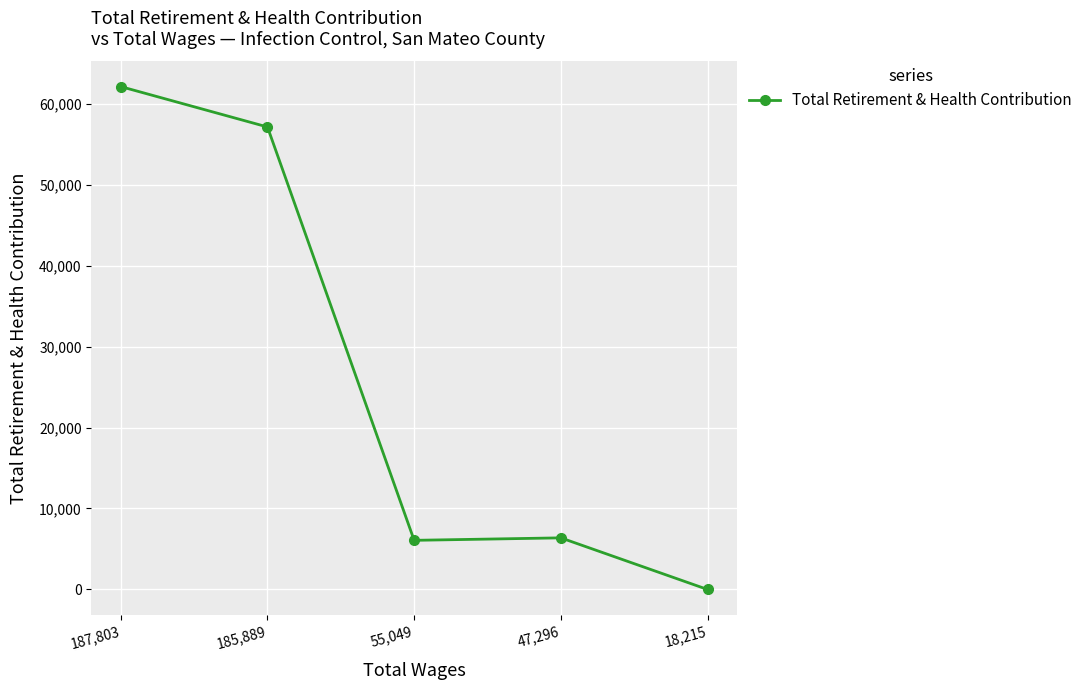

Is it true that the value at 185,889 is 94910?

False